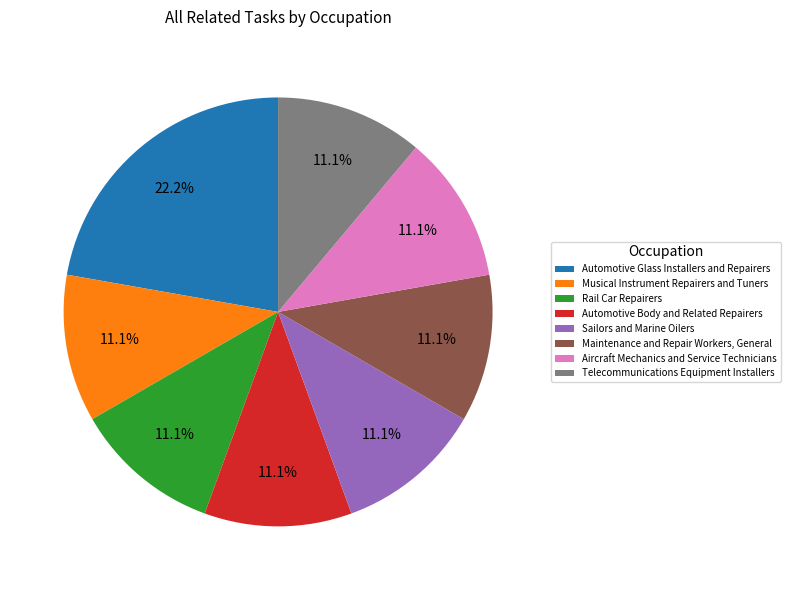

Is there a majority slice in this chart?

No